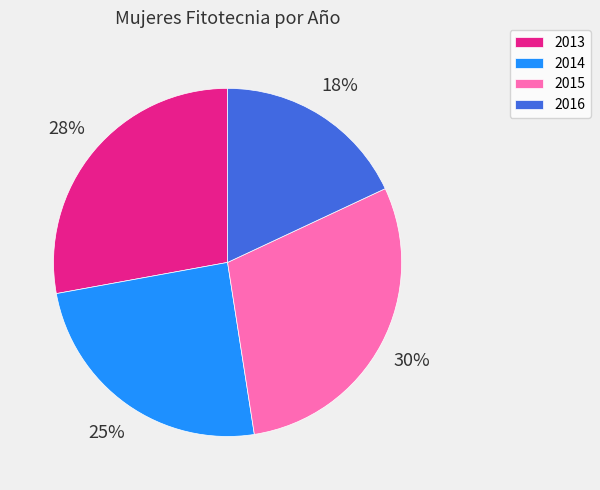

True or false: 2016 accounts for 18% of the total.

True